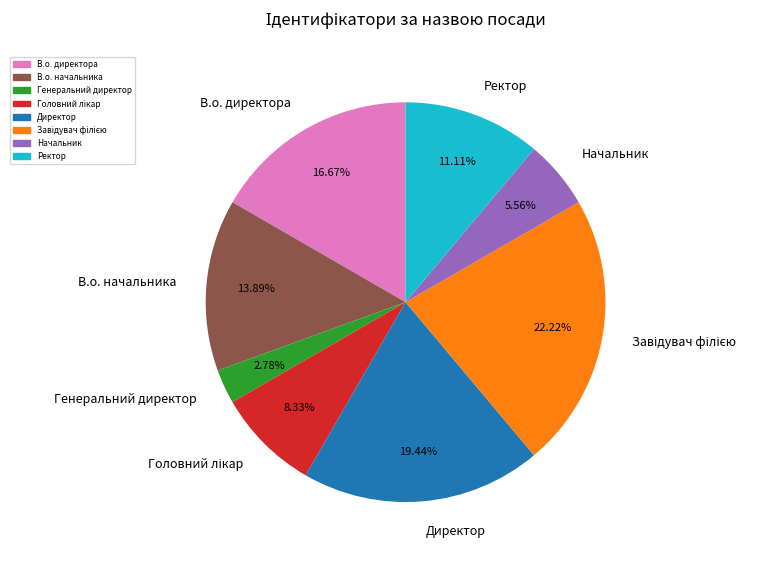

Do Начальник and Ректор together represent more than half of the pie?

No